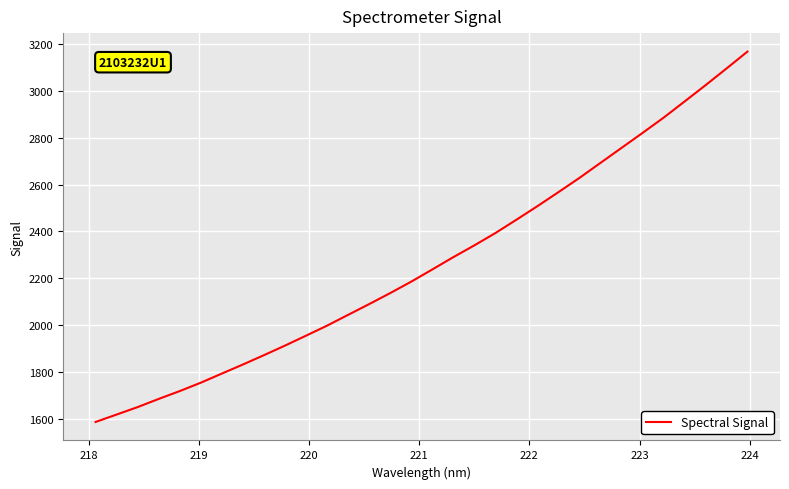

Does the chart display data point markers on the line(s)?

No